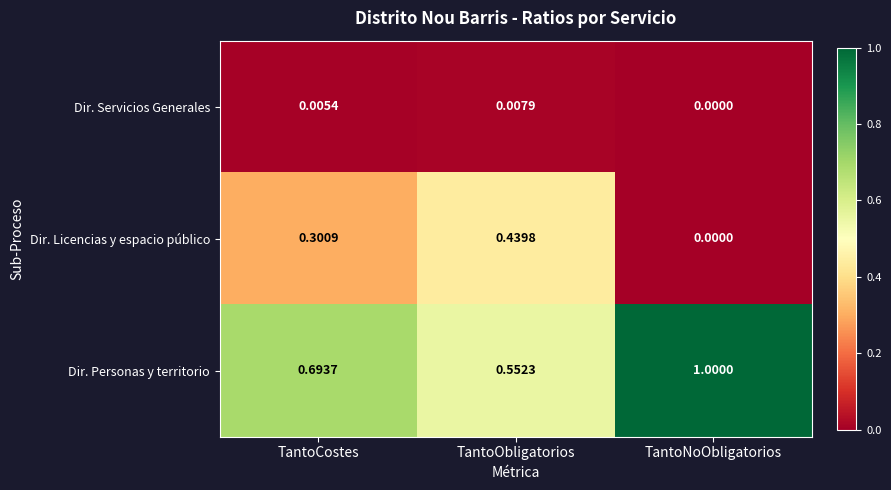

At which category does the chart reach its peak across all series?

TantoNoObligatorios